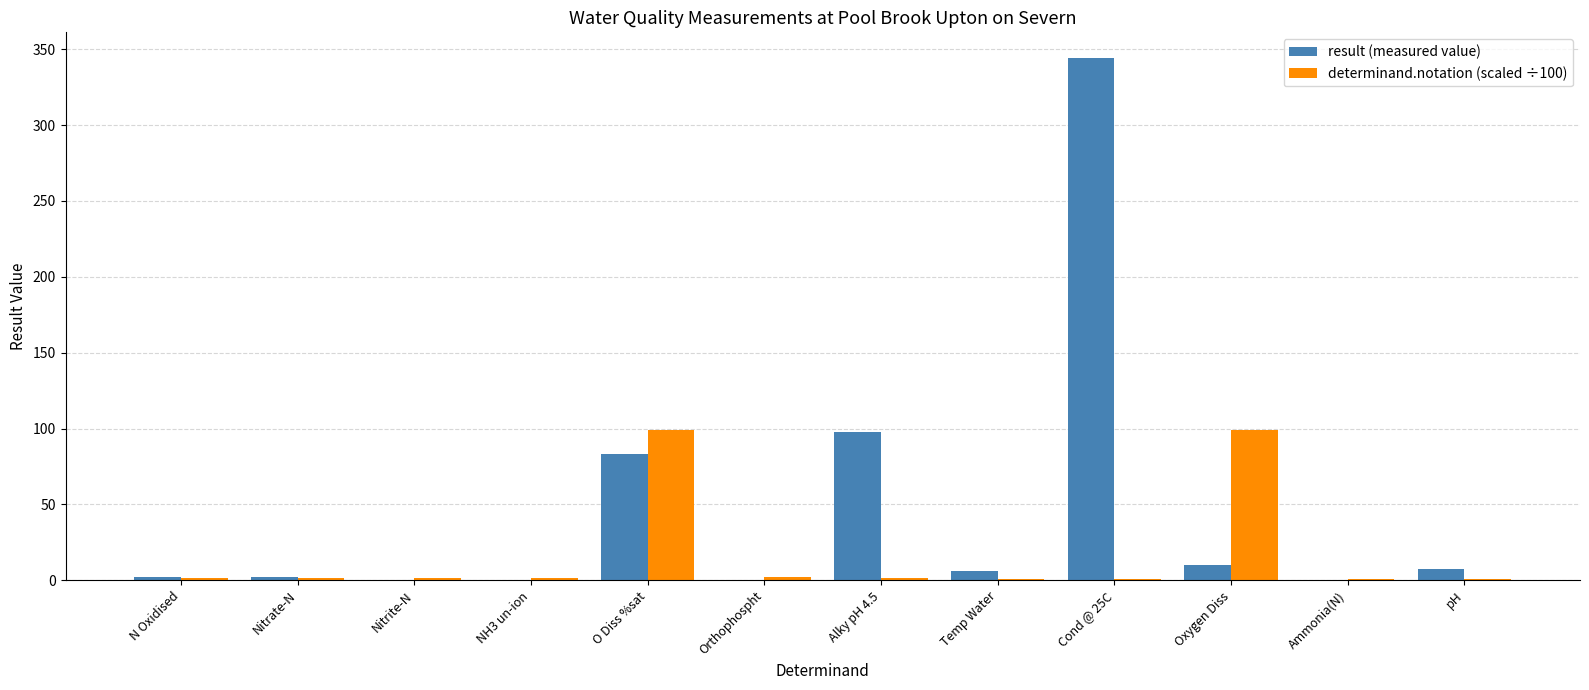

Which series has the largest total across all categories?

result (measured value)